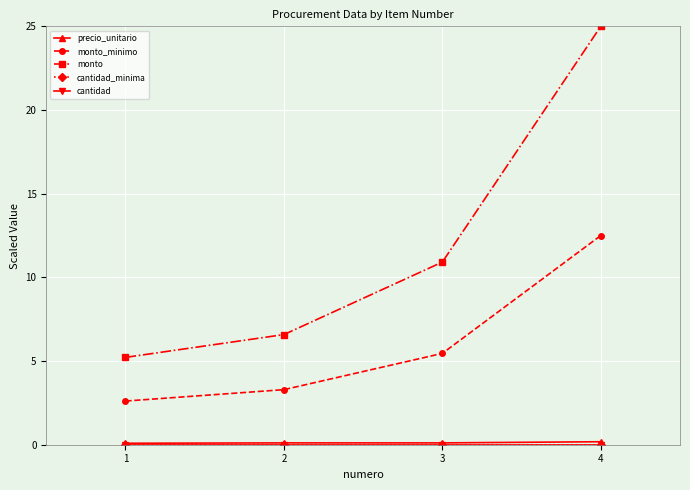

How many data points in monto are less than 10?

2